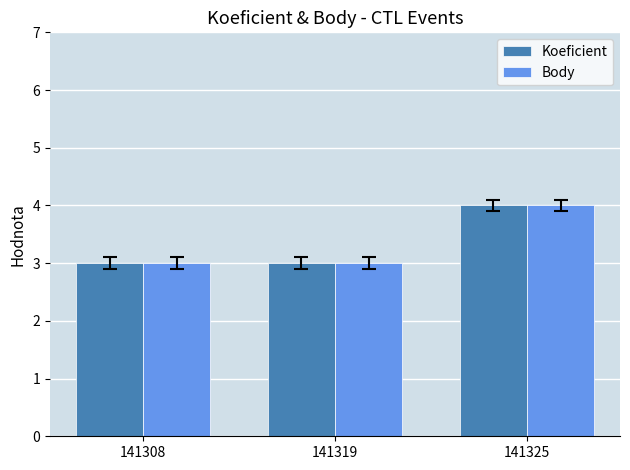

Is the value of Body at 141325 greater than the value of Koeficient at 141319?

Yes